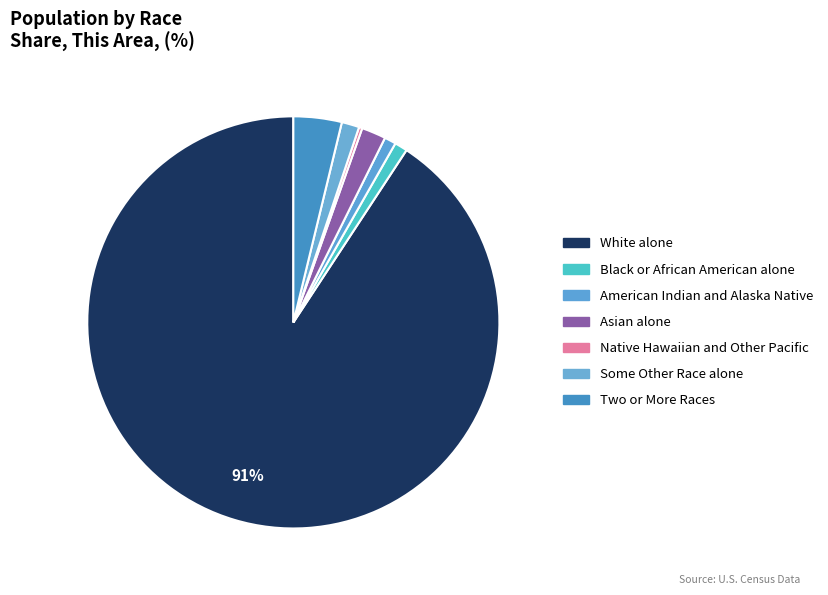

To the nearest percent, what is the average slice percentage?

14%